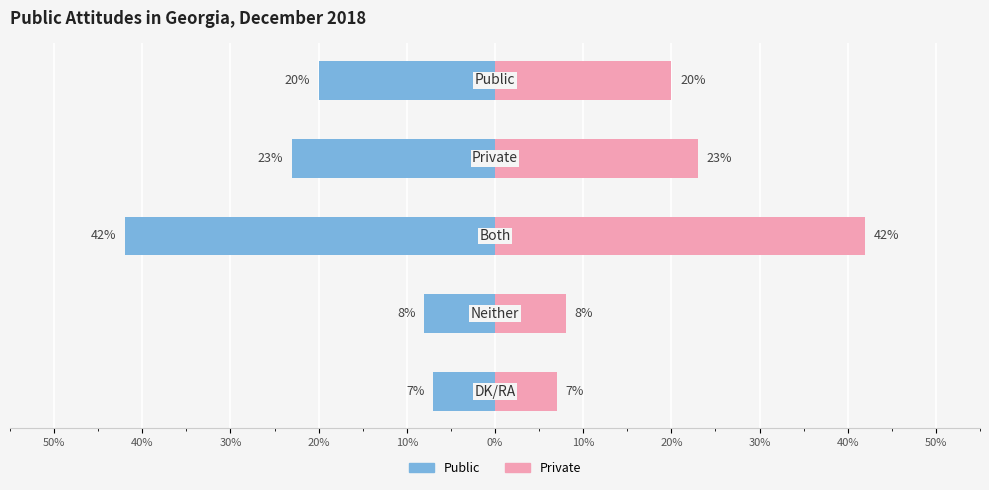

Are the bars horizontal?

Yes